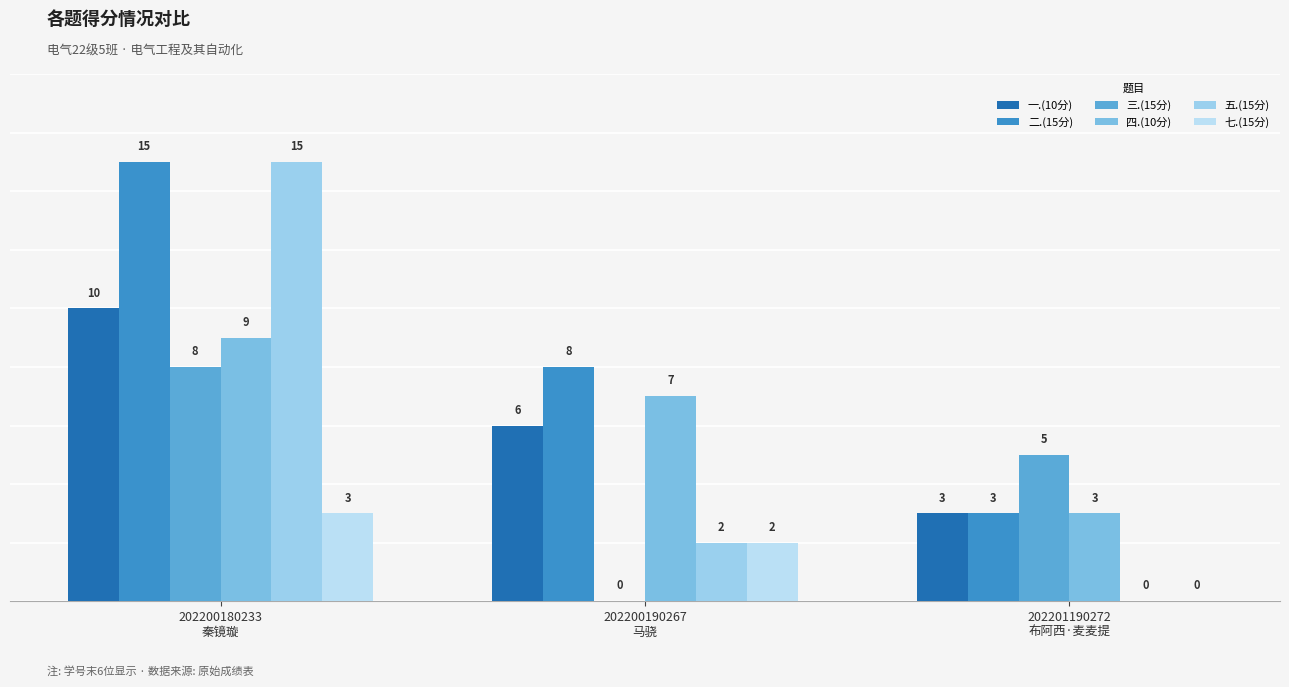

True or false: 二.(15分) has a value of 2 at 202200190267
马骁.

False